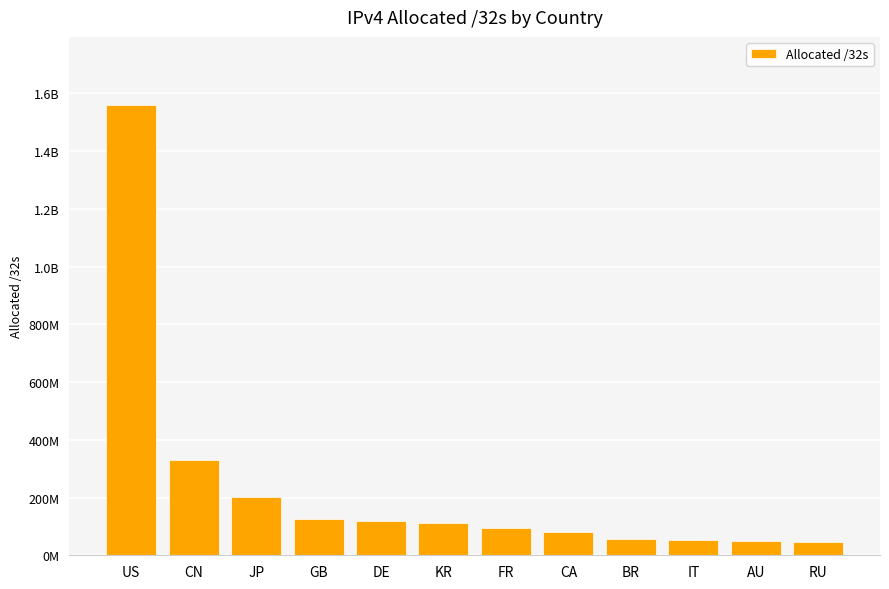

At which category does the chart reach its peak across all series?

US